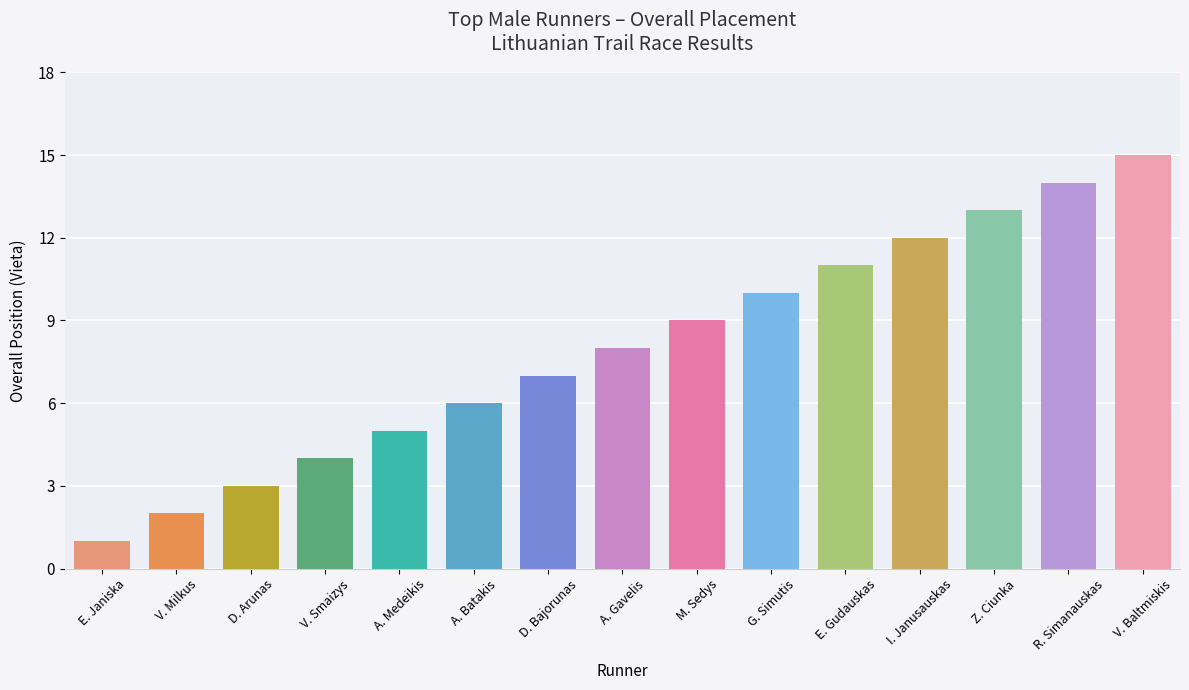

Rank the categories by value from highest to lowest.

V. Baltmiskis, R. Simanauskas, Z. Ciunka, I. Janusauskas, E. Gudauskas, G. Simutis, M. Sedys, A. Gavelis, D. Bajorunas, A. Batakis, A. Medeikis, V. Smaizys, D. Arunas, V. Milkus, E. Janiska